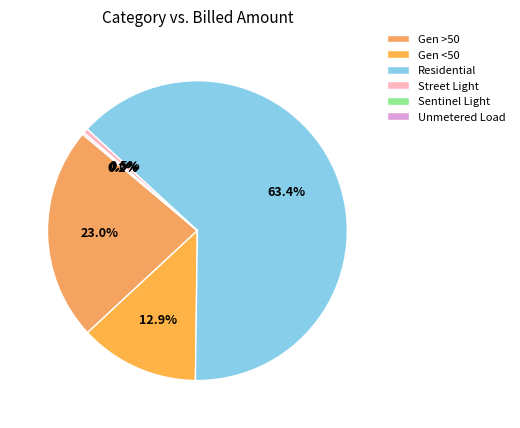

Is it true that Unmetered Load is 10% of the pie?

False